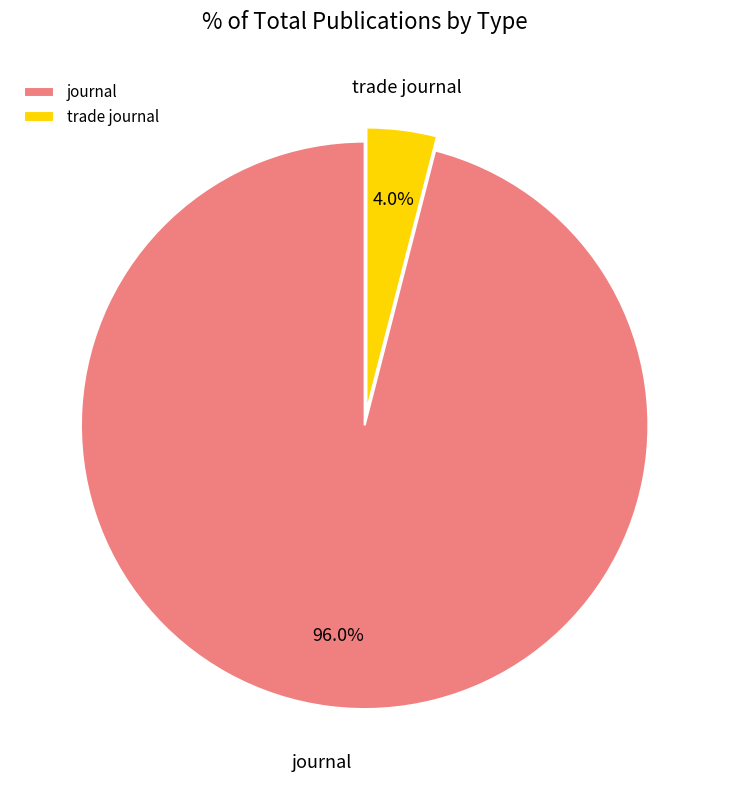

Rank the categories by value from lowest to highest.

trade journal, journal